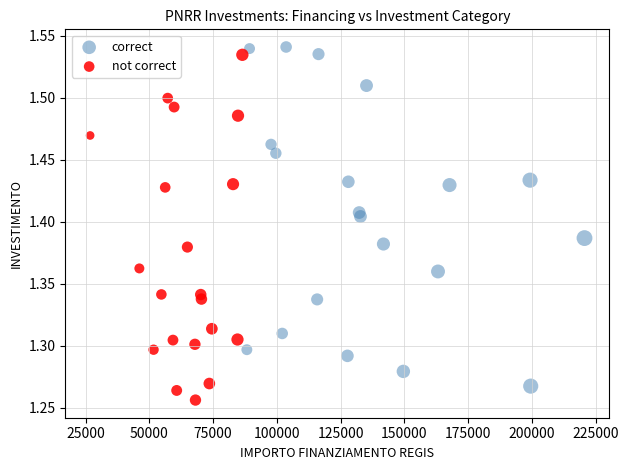

What are all the series names shown in the legend?

correct, not correct